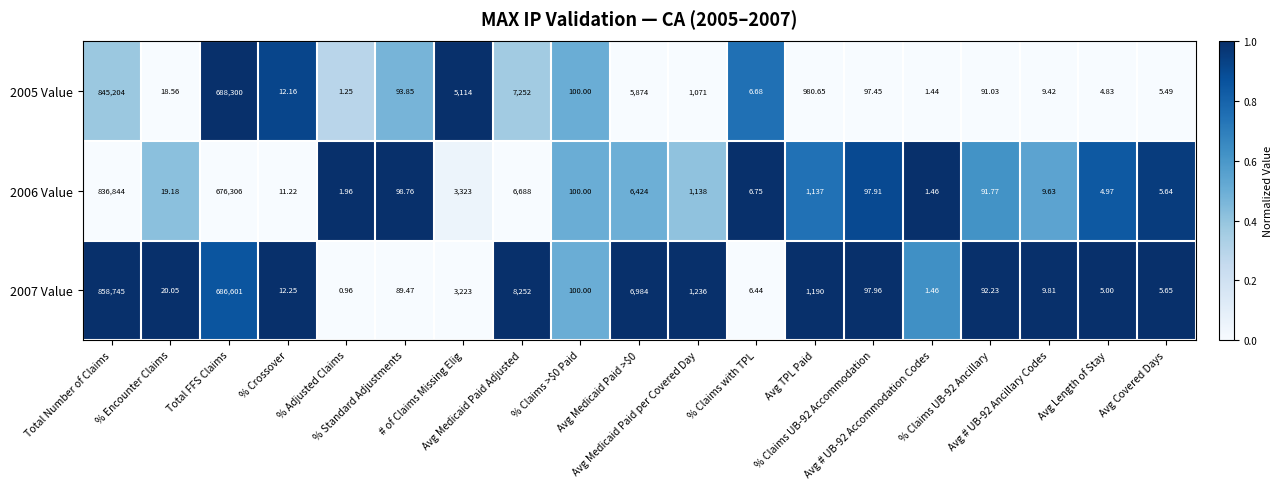

Rank the series by their average value, from lowest to highest.

2006 Value, 2005 Value, 2007 Value